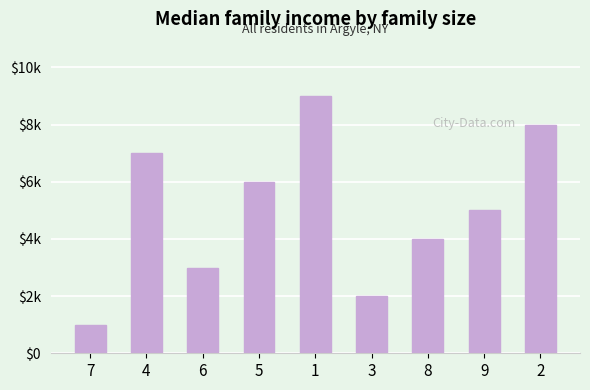

At which category does the chart reach its minimum across all series?

7